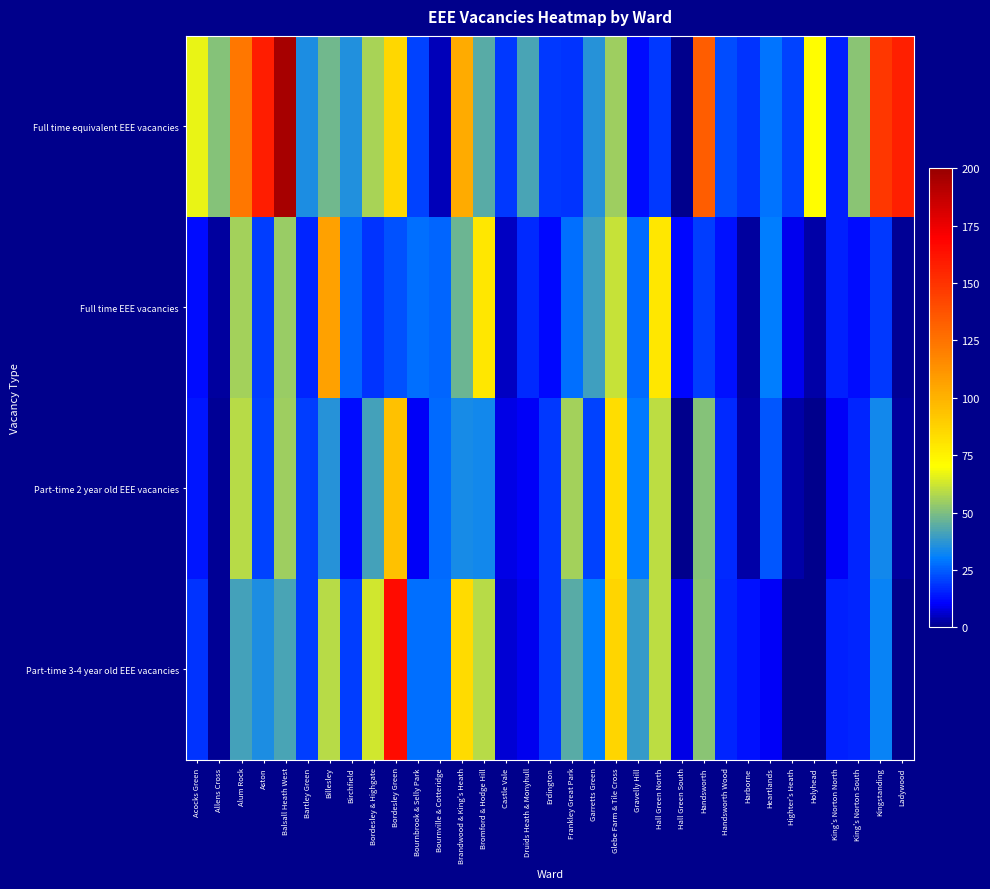

Between Ladywood and Kingstanding, which is larger?

Ladywood